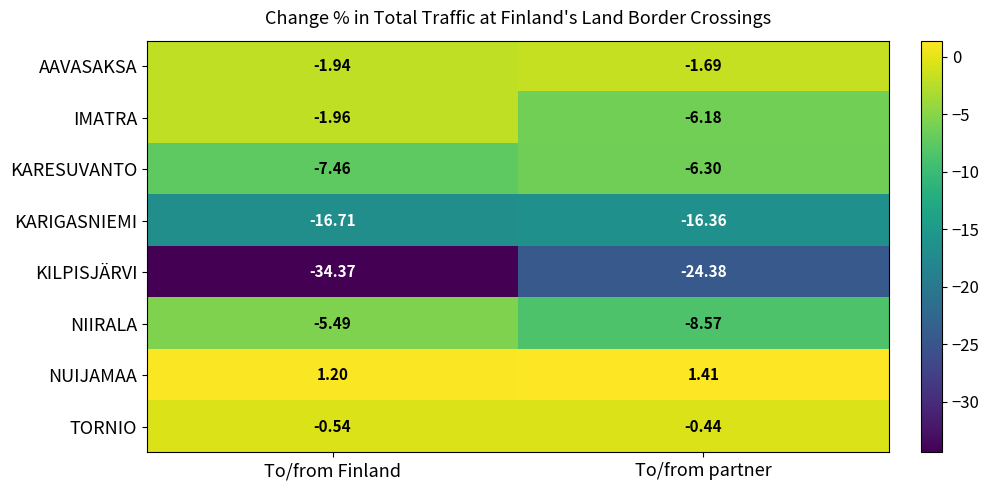

Which category has the lowest value across all series?

To/from Finland